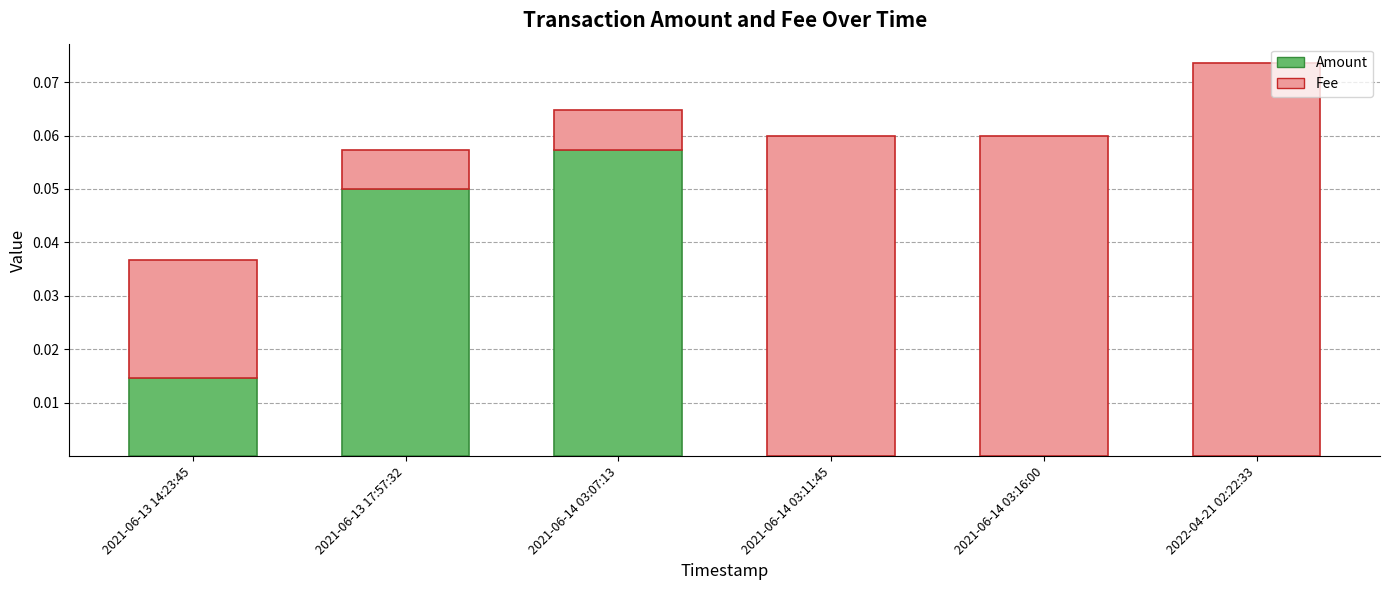

Count the number of categories in the chart.

6